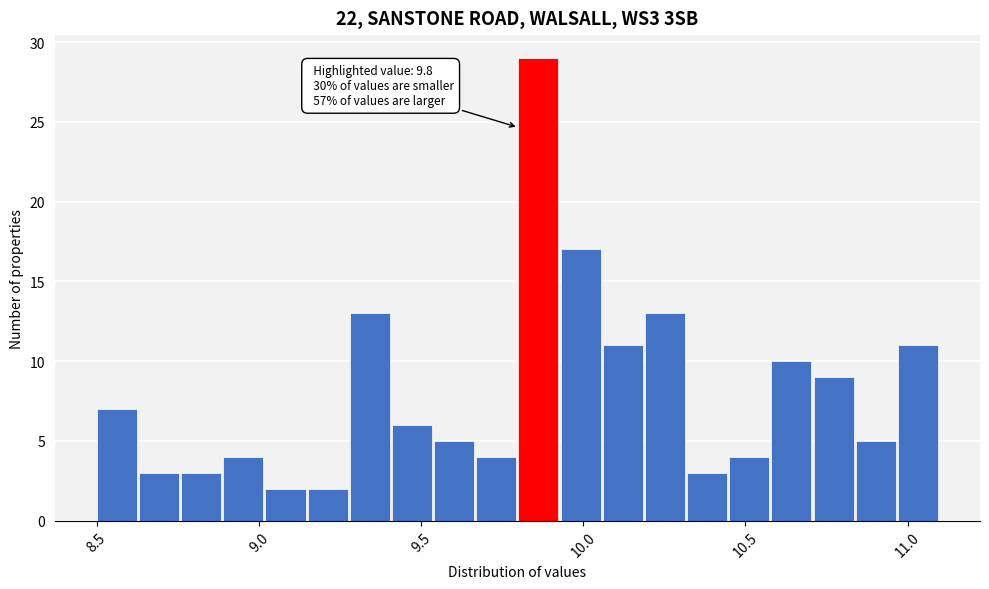

Around what value on the x-axis is the tallest bar? Give the approximate position of its centre, as read against the axis.

9.85